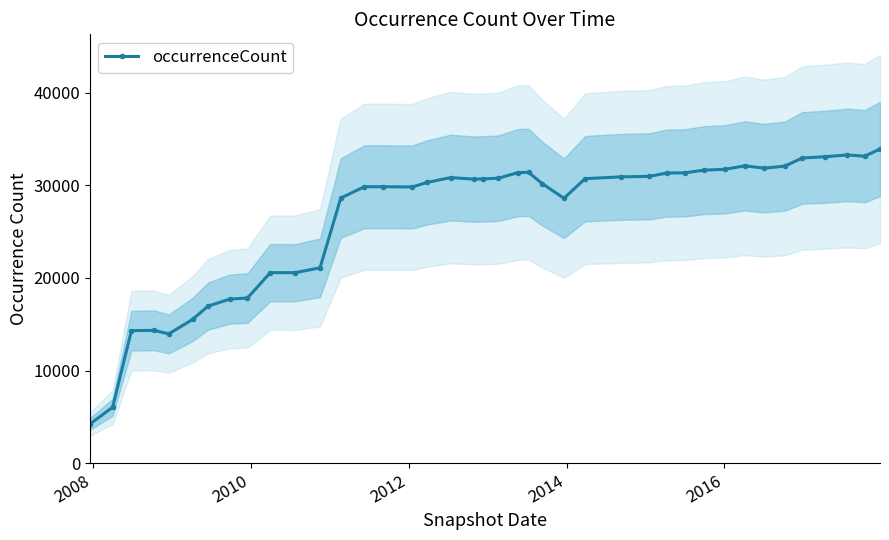

Does the chart display data point markers on the line(s)?

Yes